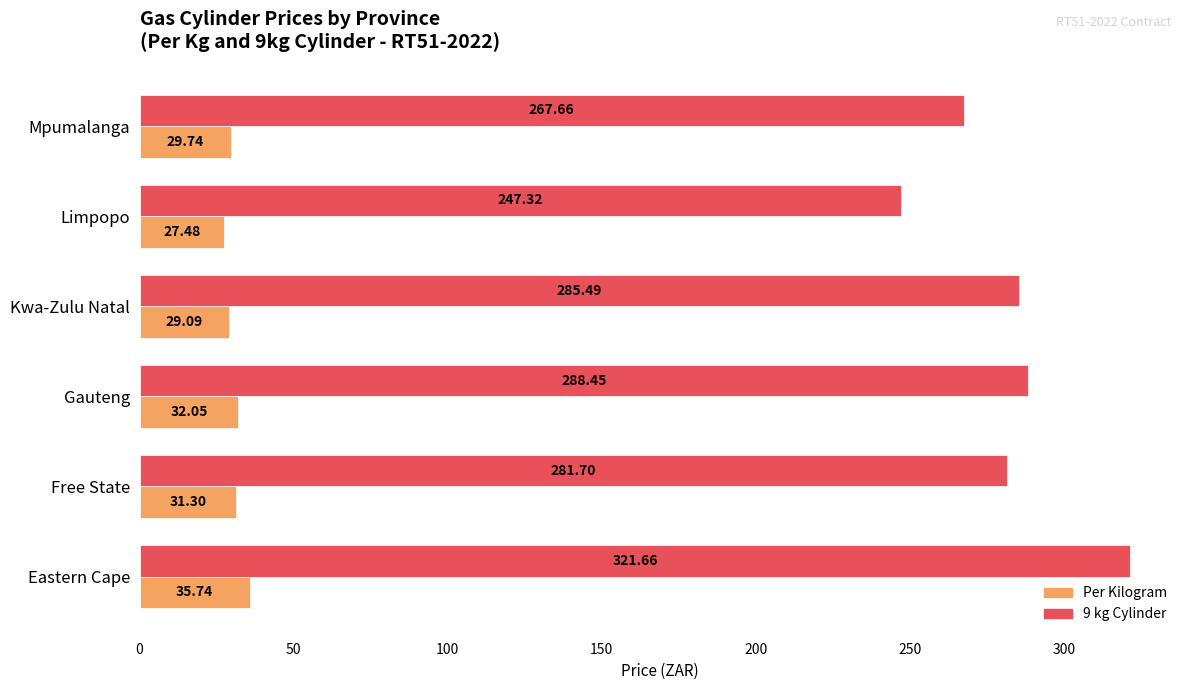

What is the total value across all series at Limpopo?

274.8